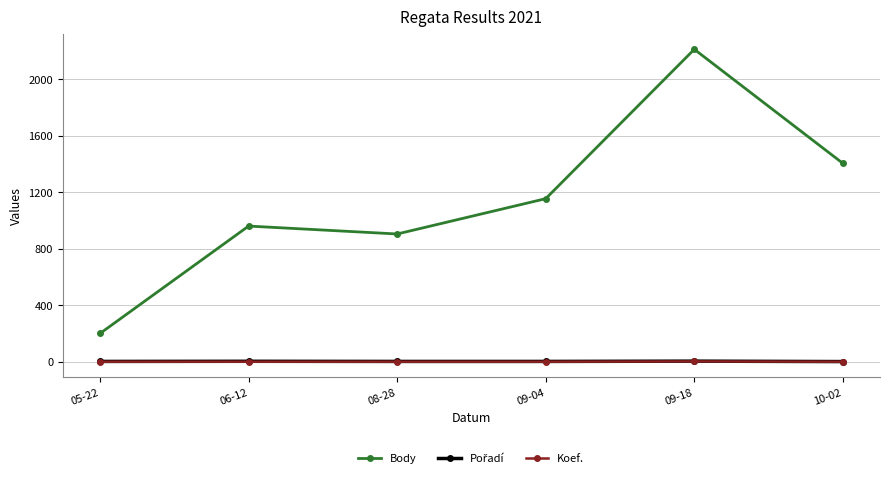

Which series changed the most between 08-28 and 10-02?

Body